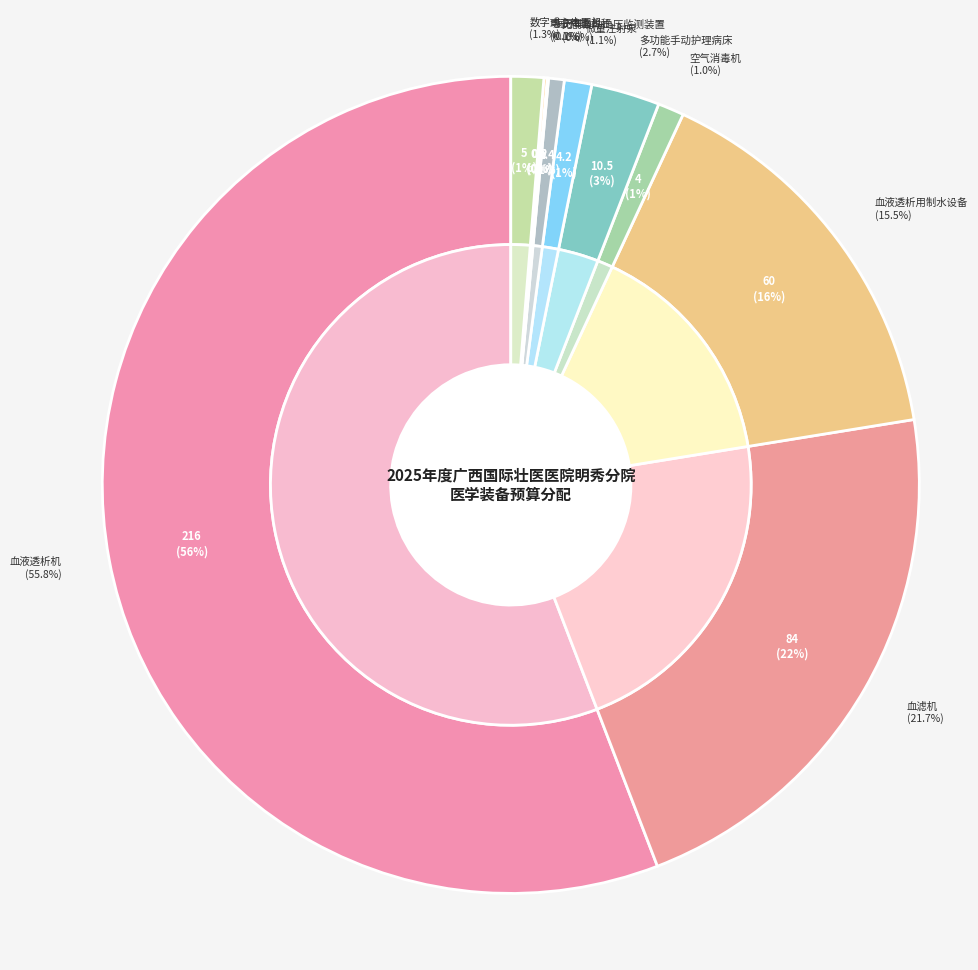

Which category accounts for the majority?

血液透析机